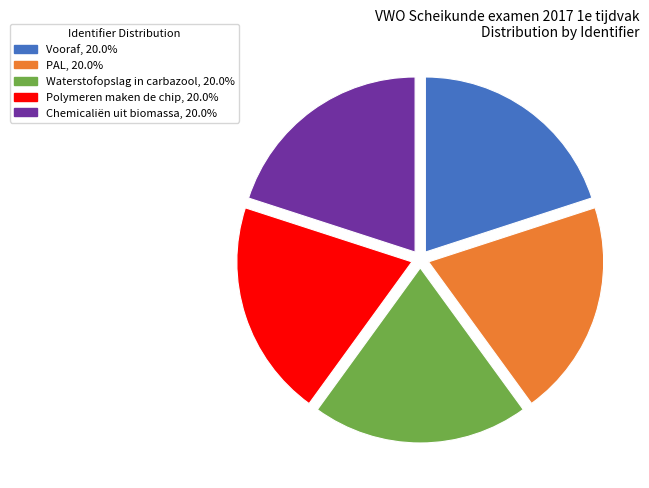

Does any single category account for the majority?

No